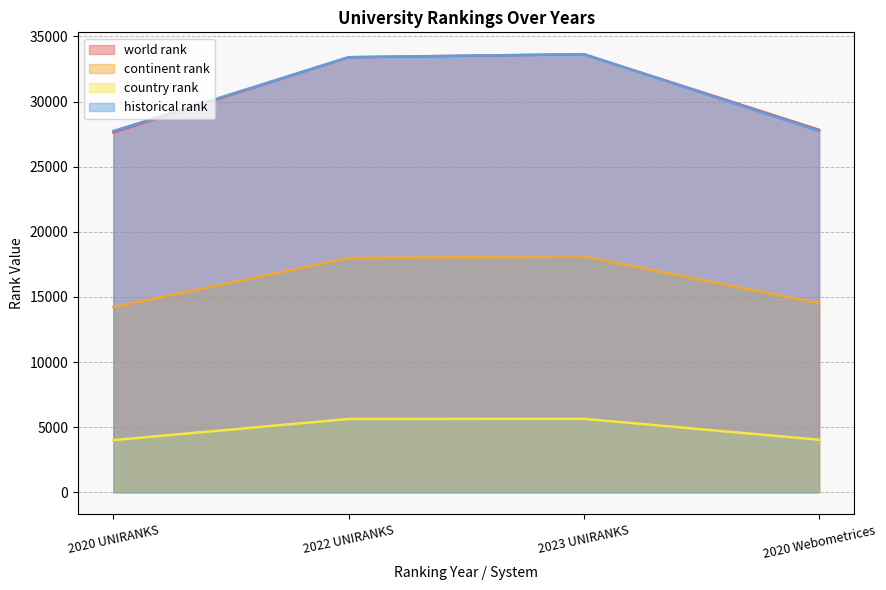

How many data points in continent rank are above 17988?

1